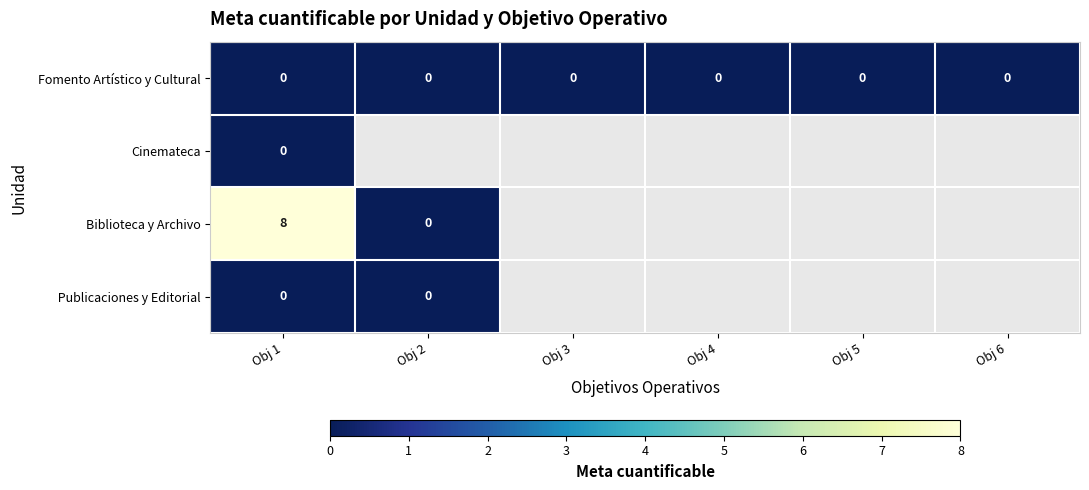

The value of Fomento Artístico y Cultural at Obj 6 is 0. True or false?

True